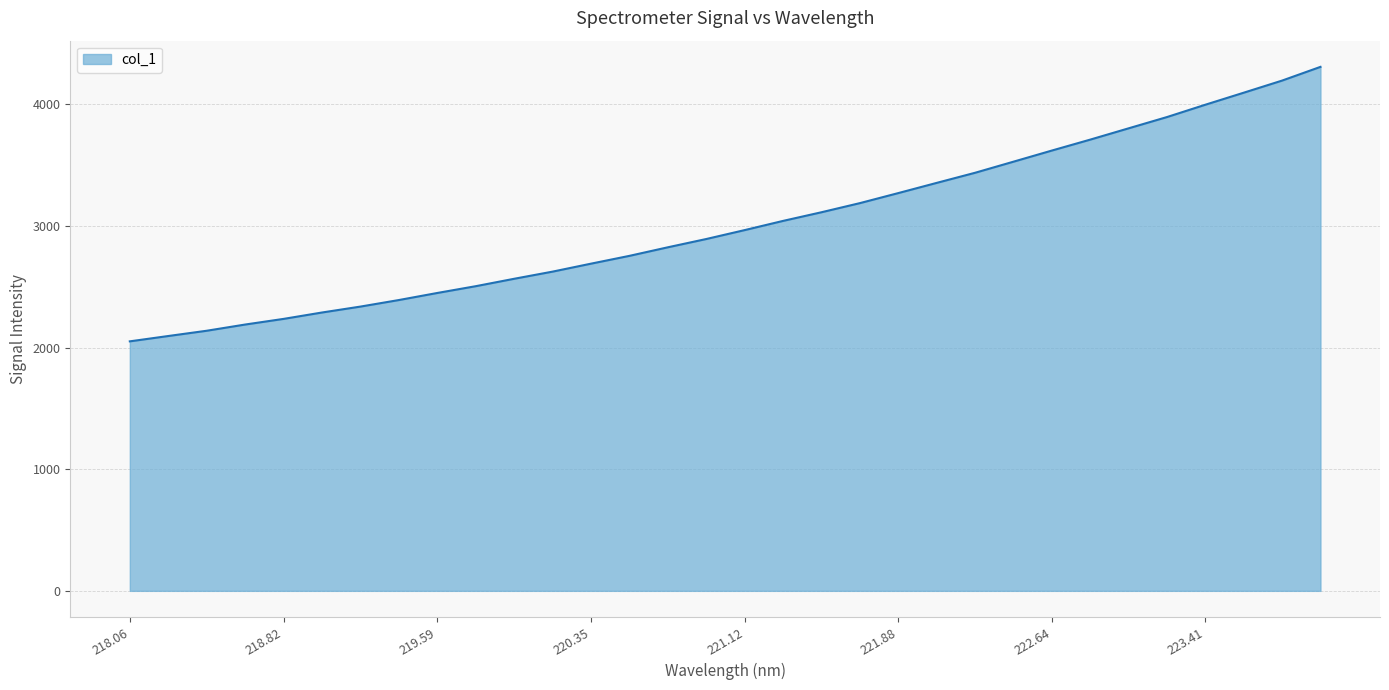

What is the difference between the maximum and minimum values?

2256.1